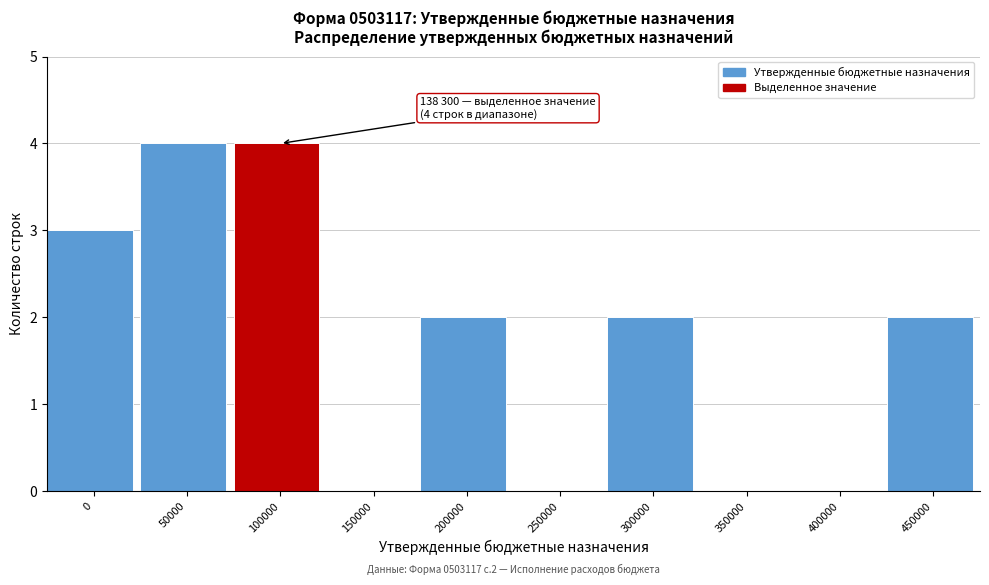

Reading right to left, list all the values displayed in this chart.

450000=2	400000=0	350000=0	300000=2	250000=0	200000=2	150000=0	100000=4	50000=4	0=3